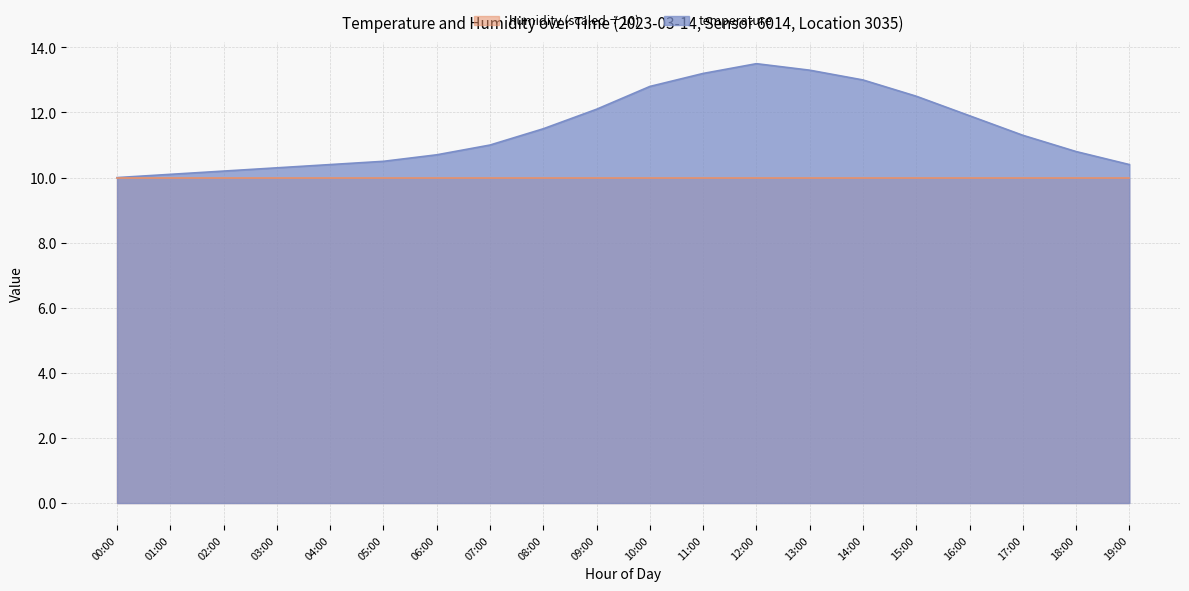

Rank the categories by value from highest to lowest.

12:00, 13:00, 11:00, 14:00, 10:00, 15:00, 09:00, 16:00, 08:00, 17:00, 07:00, 18:00, 06:00, 05:00, 04:00, 19:00, 03:00, 02:00, 01:00, 00:00